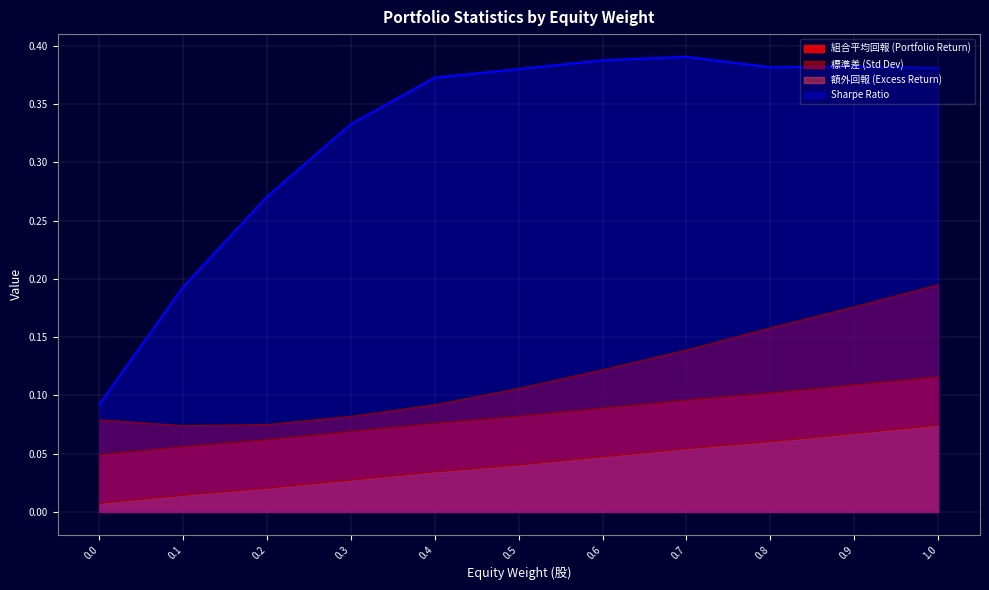

List the labels in order of 標準差 (Std Dev) value, largest first.

1.0, 0.9, 0.8, 0.7, 0.6, 0.5, 0.4, 0.3, 0.0, 0.2, 0.1